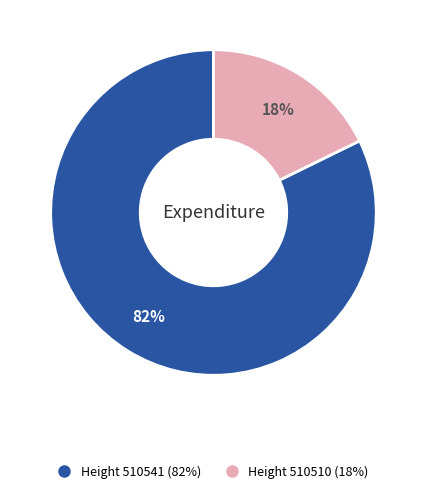

To the nearest percent, what is the average slice percentage?

50%